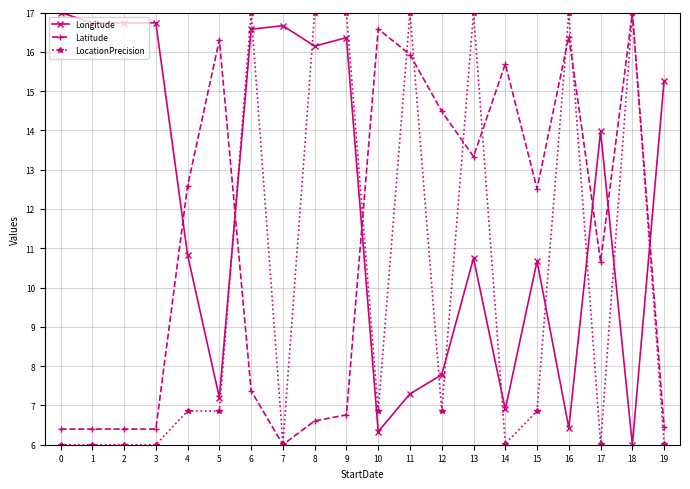

What is the highest value of the Latitude series?

17.0